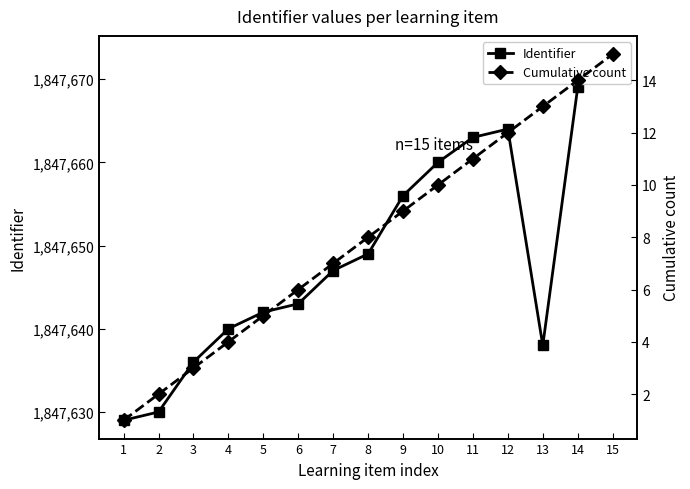

The value of Cumulative count at 6 is 6. True or false?

True